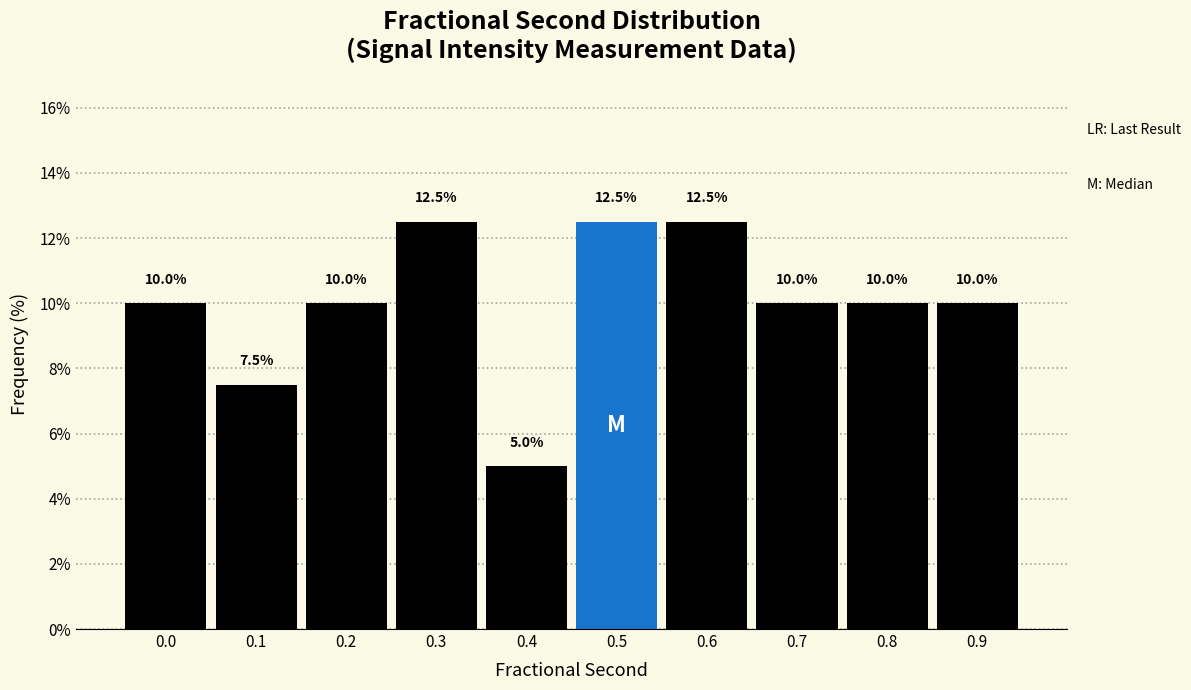

Reading left to right, transcribe all the data shown in this chart.

10.0	7.5	10.0	12.5	5.0	12.5	12.5	10.0	10.0	10.0